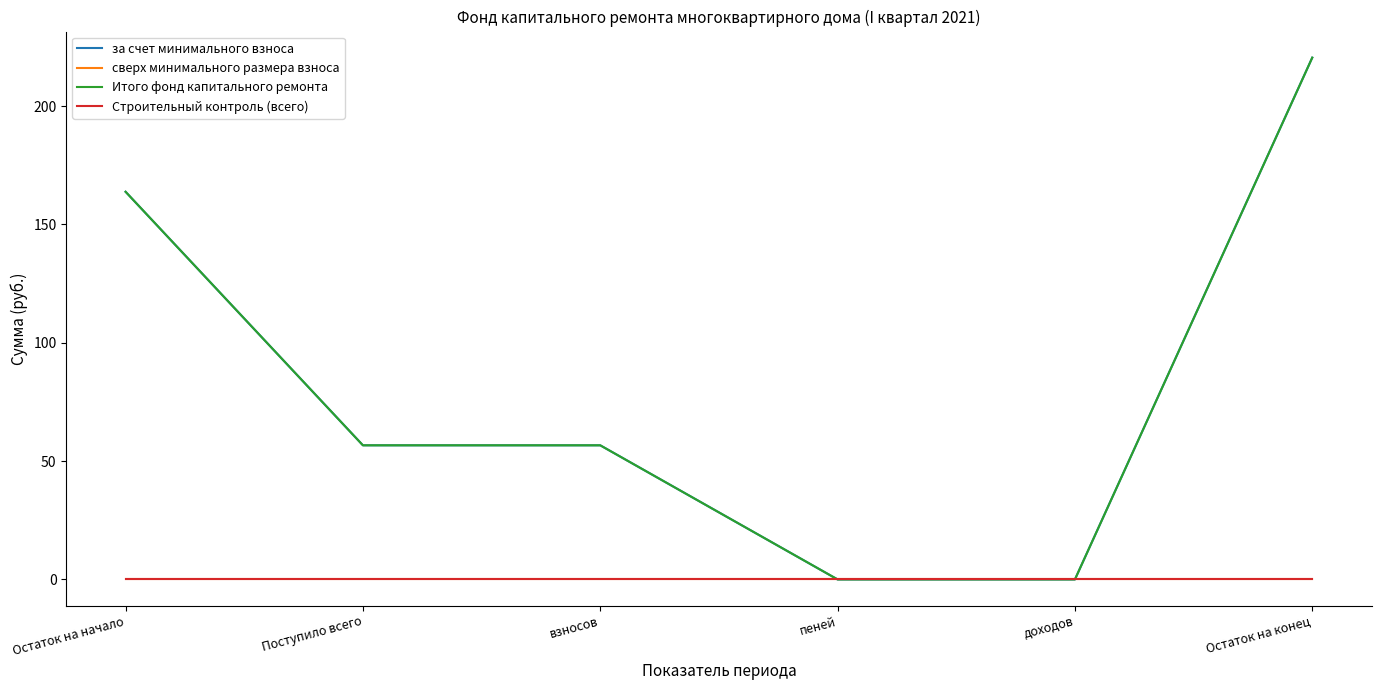

Is this an area chart (filled region under the line)?

No